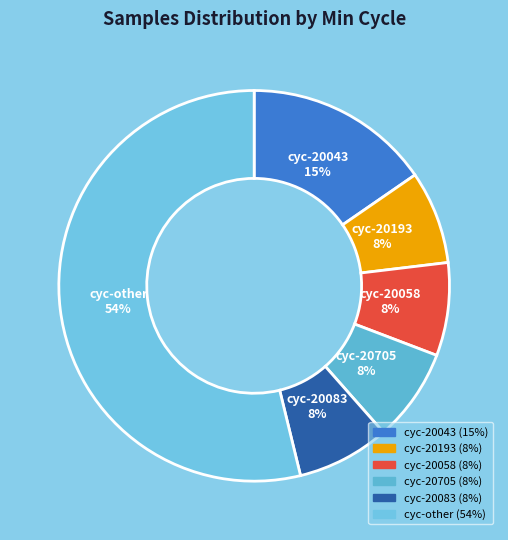

How many slices are in this pie chart?

6